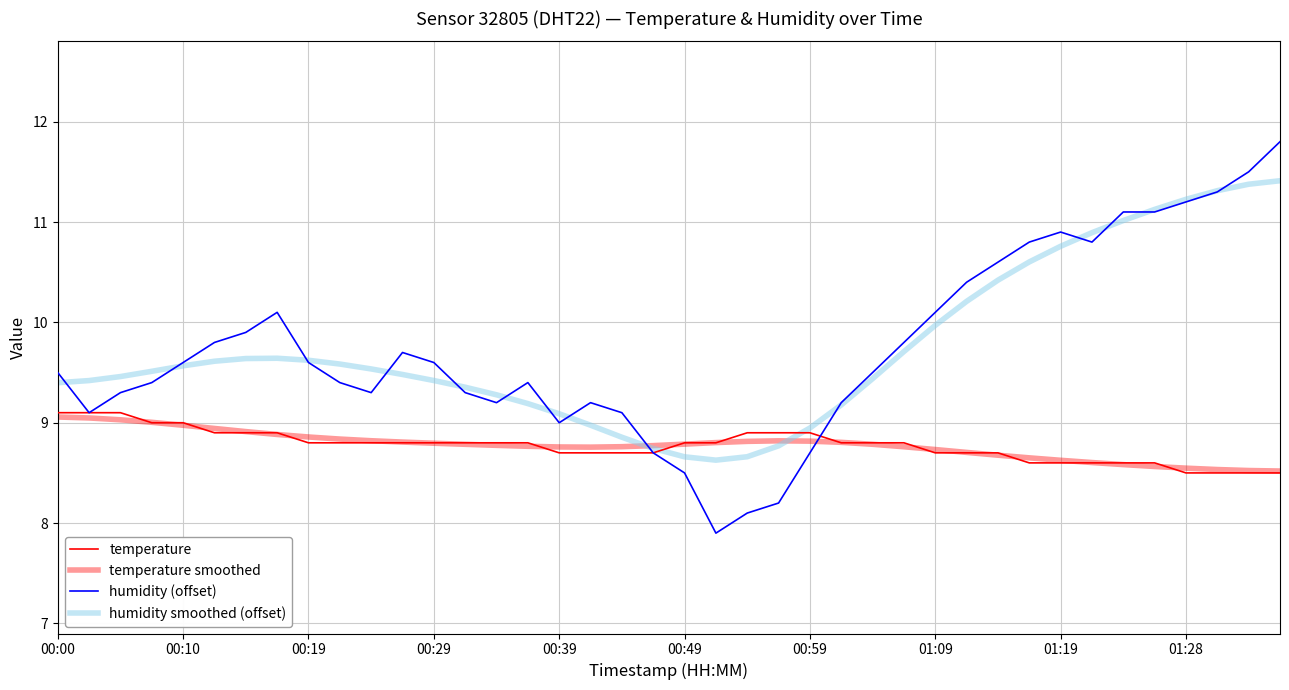

What is the smallest value displayed?

7.9